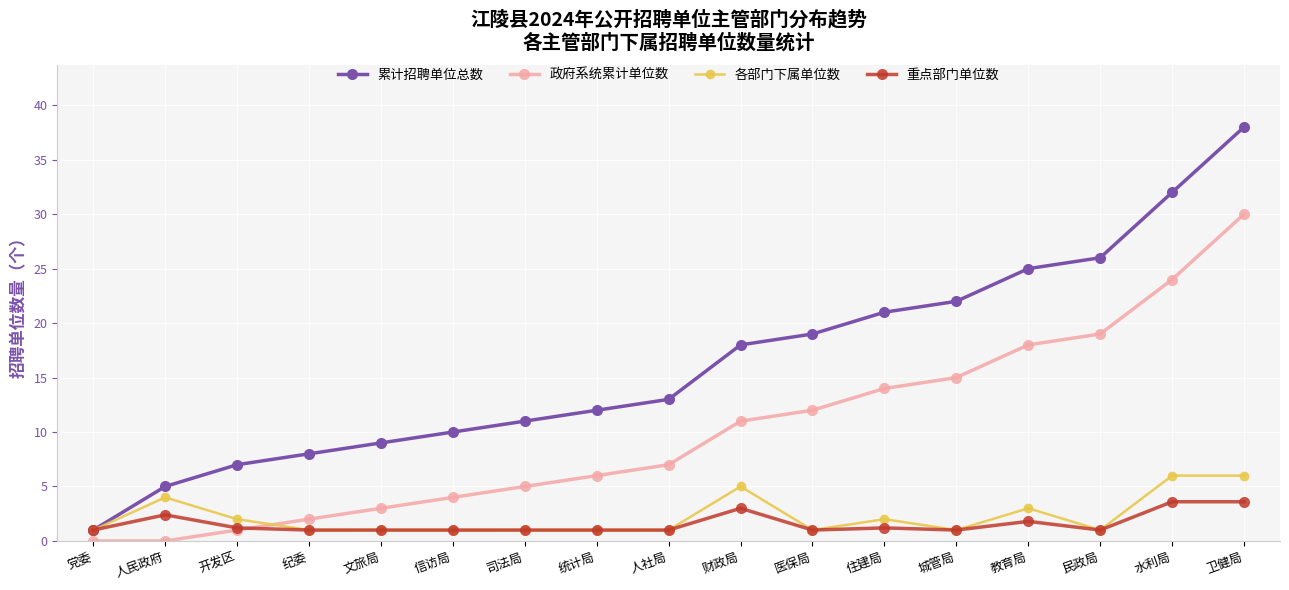

Read the 各部门下属单位数 value at 纪委.

1.0